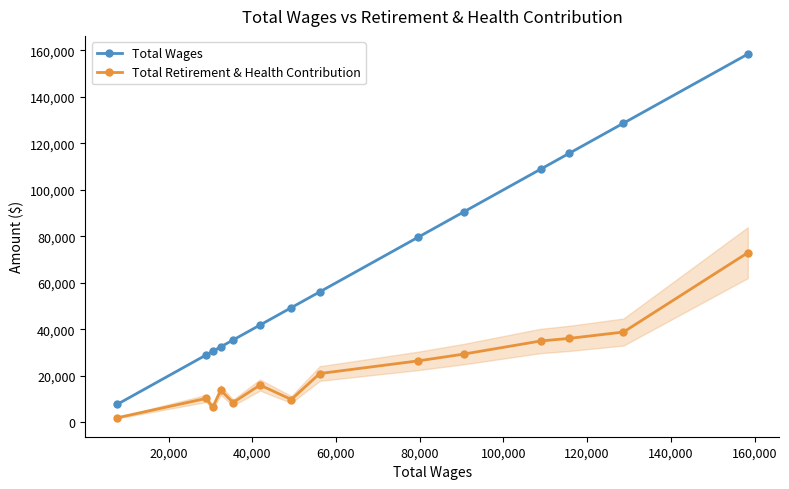

Rank the series by their average value, from highest to lowest.

Total Wages, Total Retirement & Health Contribution